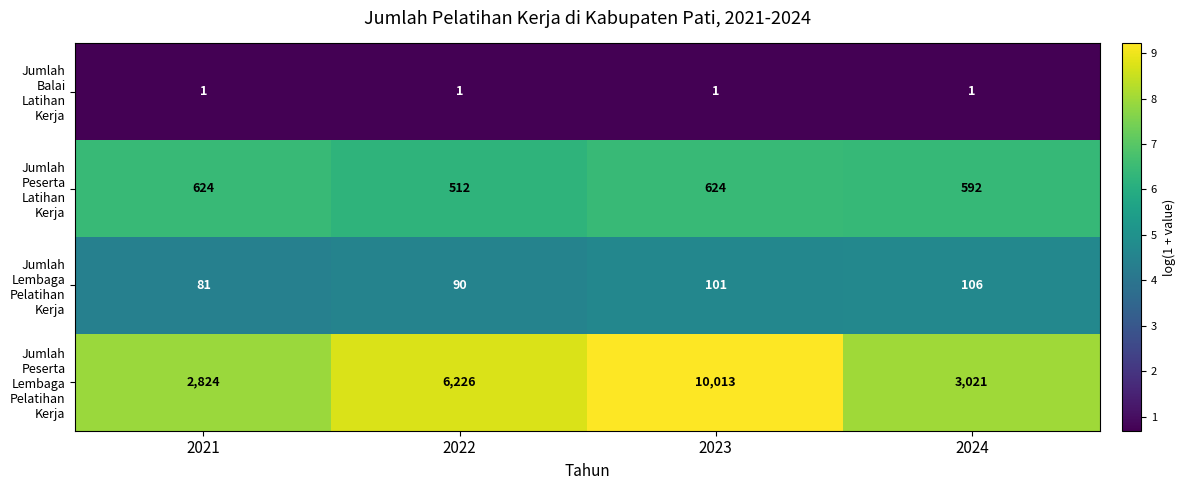

What is the total value across all series at 2022?

6829